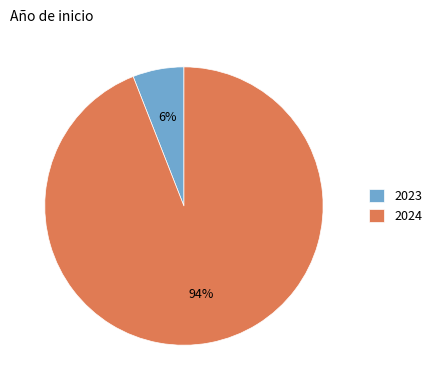

Between 2023 and 2024, which is larger?

2024